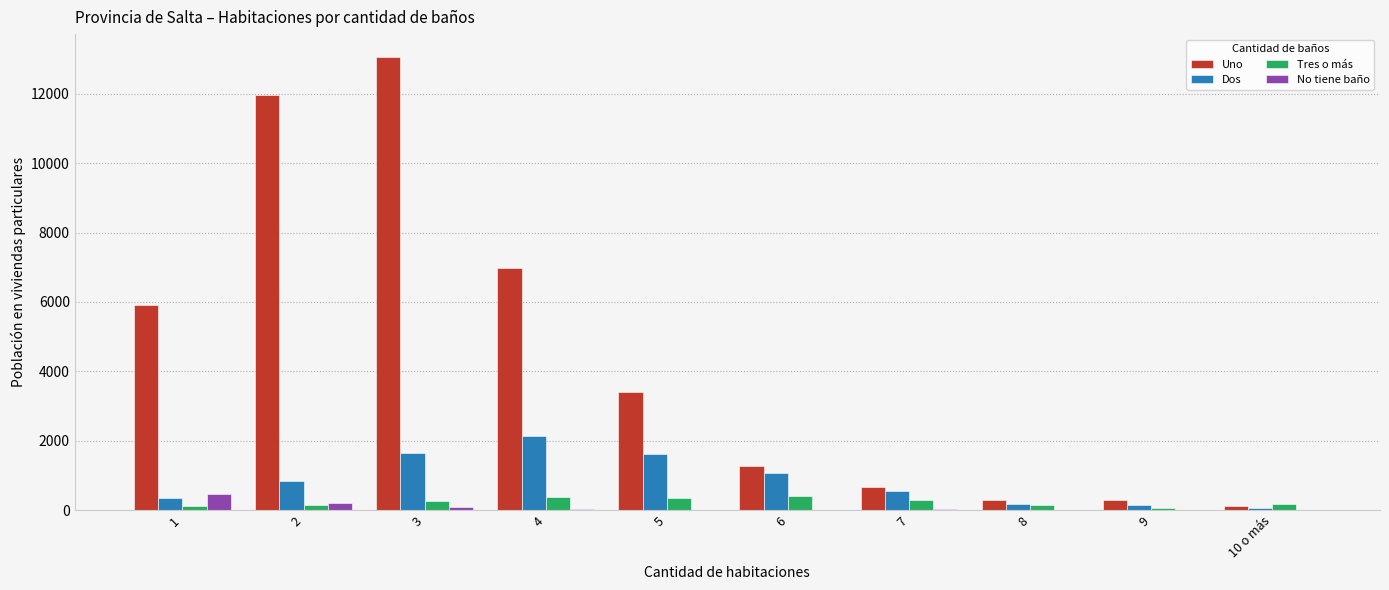

What is the difference between the Uno values at 3 and 6?

11782